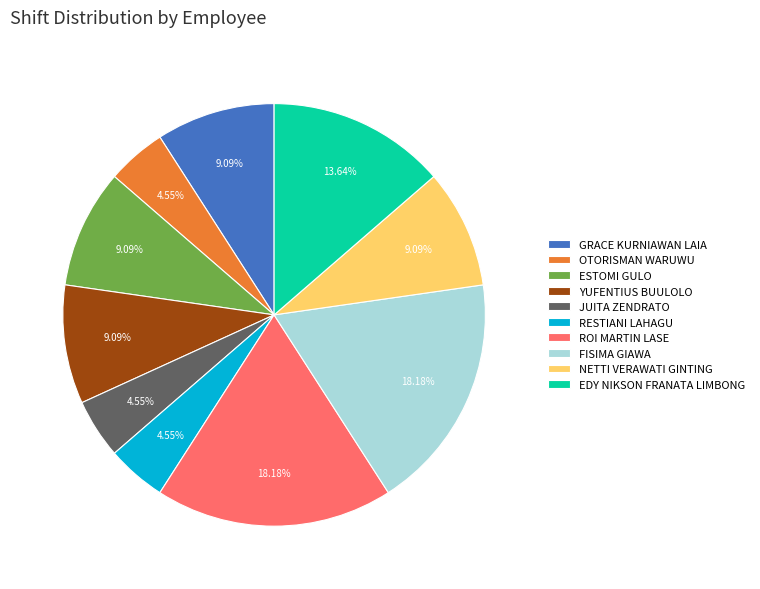

Do YUFENTIUS BUULOLO and ROI MARTIN LASE together represent more than half of the pie?

No